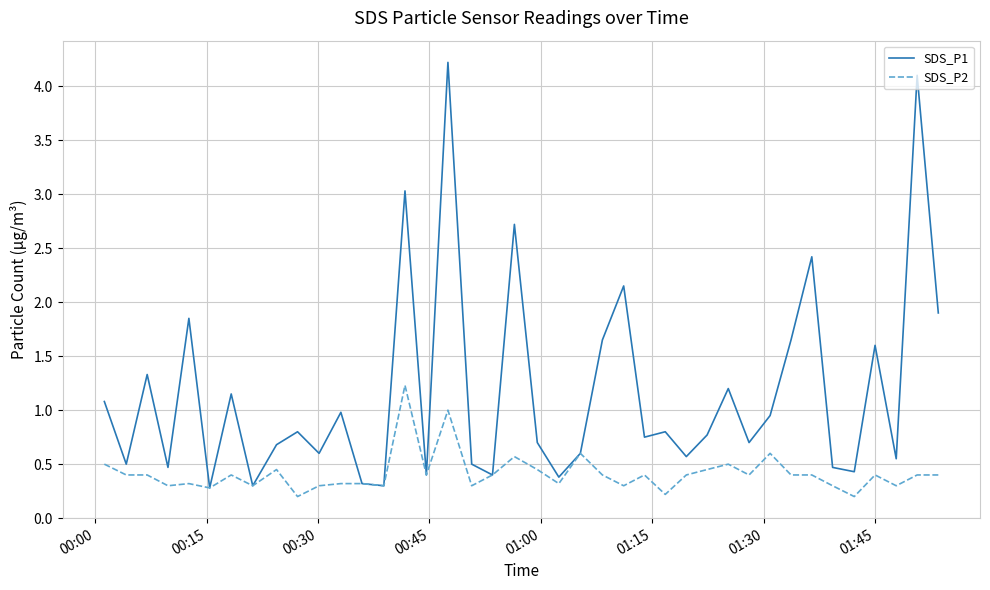

What is the maximum value shown in the chart?

4.2